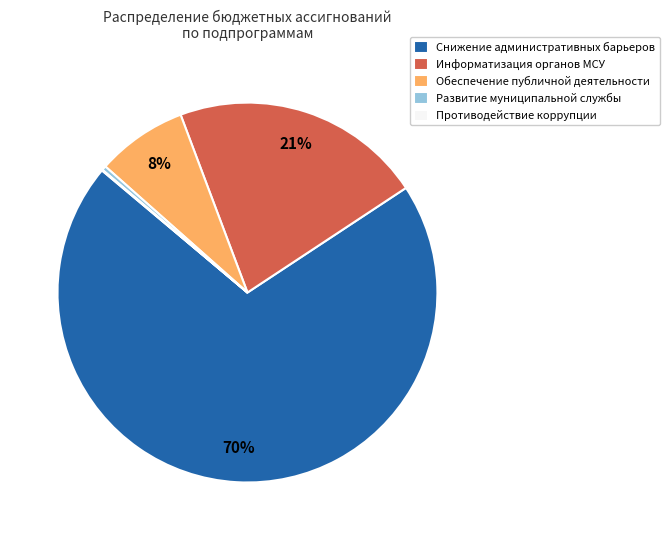

Approximately how many times larger is the value at Информатизация органов МСУ compared to Развитие муниципальной службы?

57.6